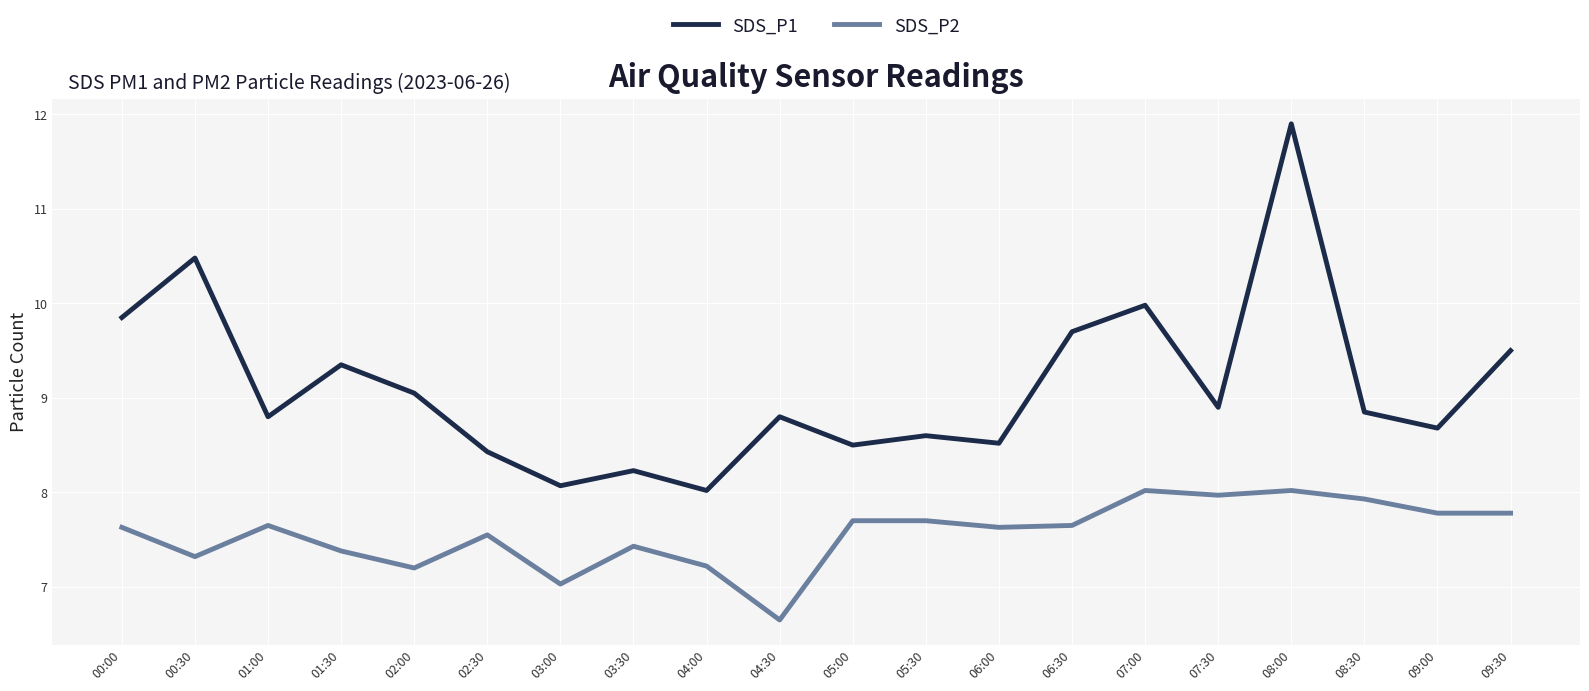

What is the approximate value of SDS_P2 at 07:30?

8.0